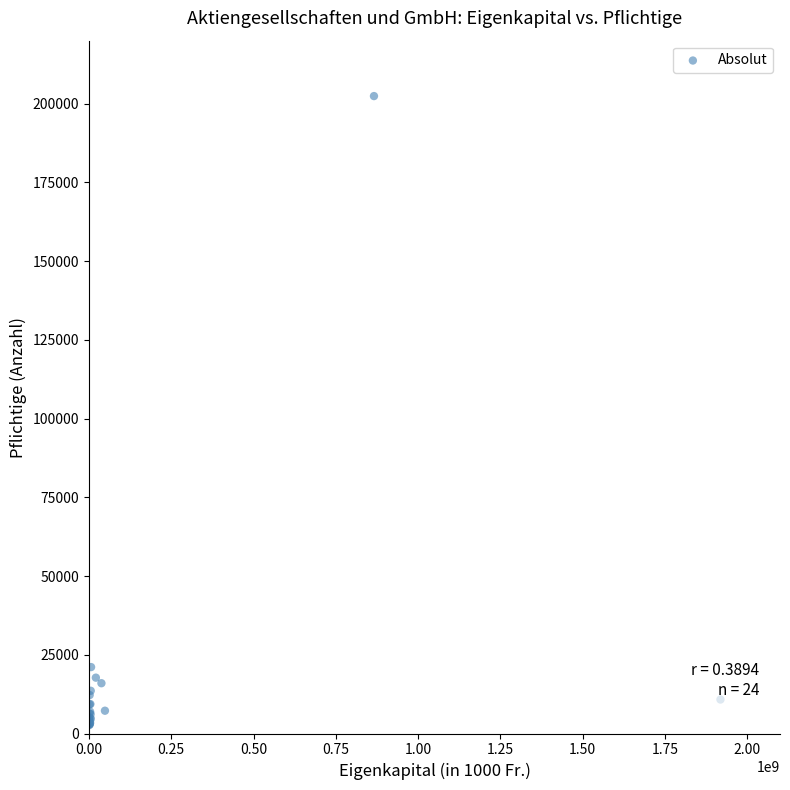

What Y value in the scatter plot is closest to 102532?

21091